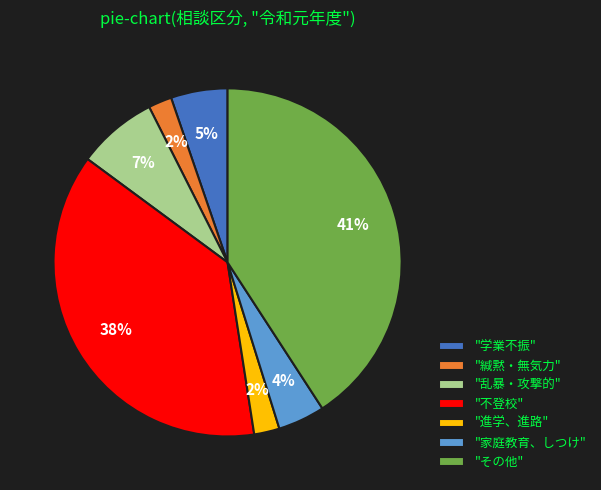

Is there a majority slice in this chart?

No